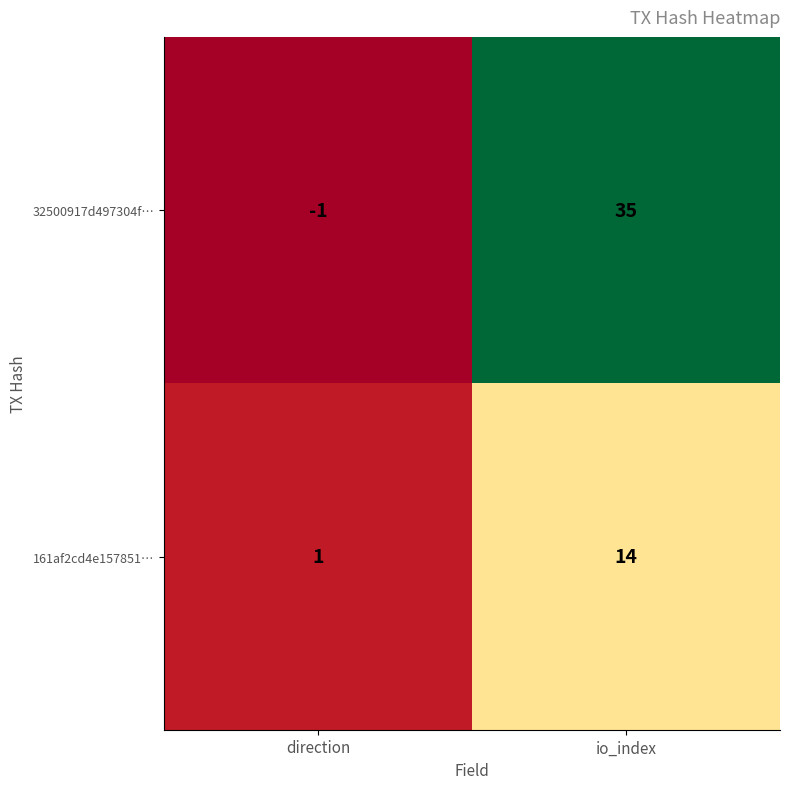

What is the average value of the 161af2cd4e157851… series?

8